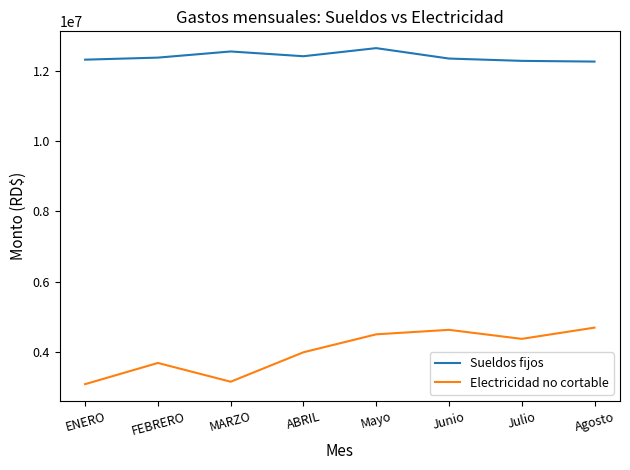

How many interior local valleys does the Electricidad no cortable series have?

2